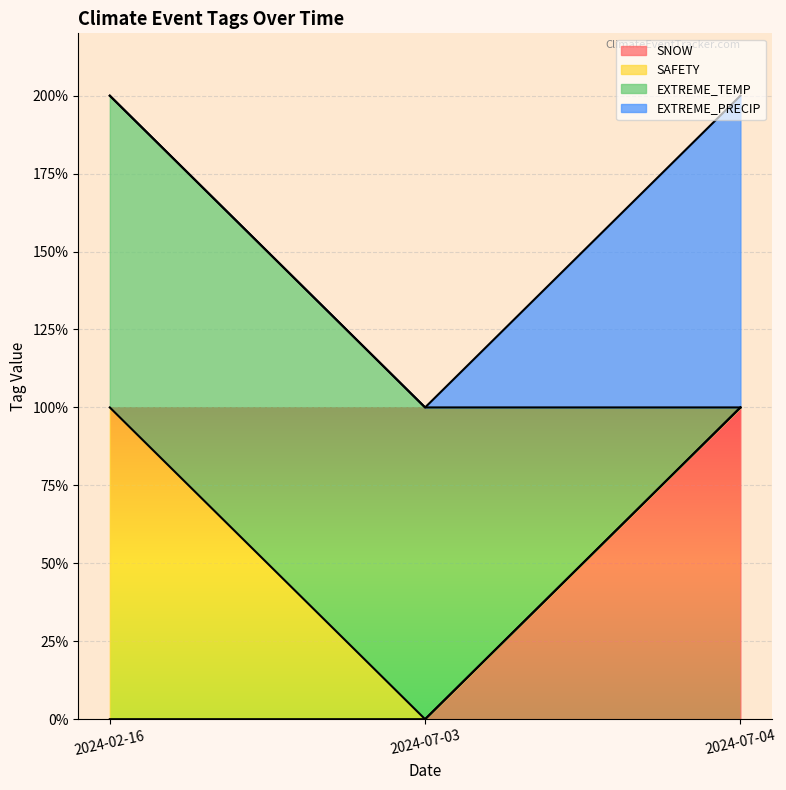

How many lines are shown in the chart?

2